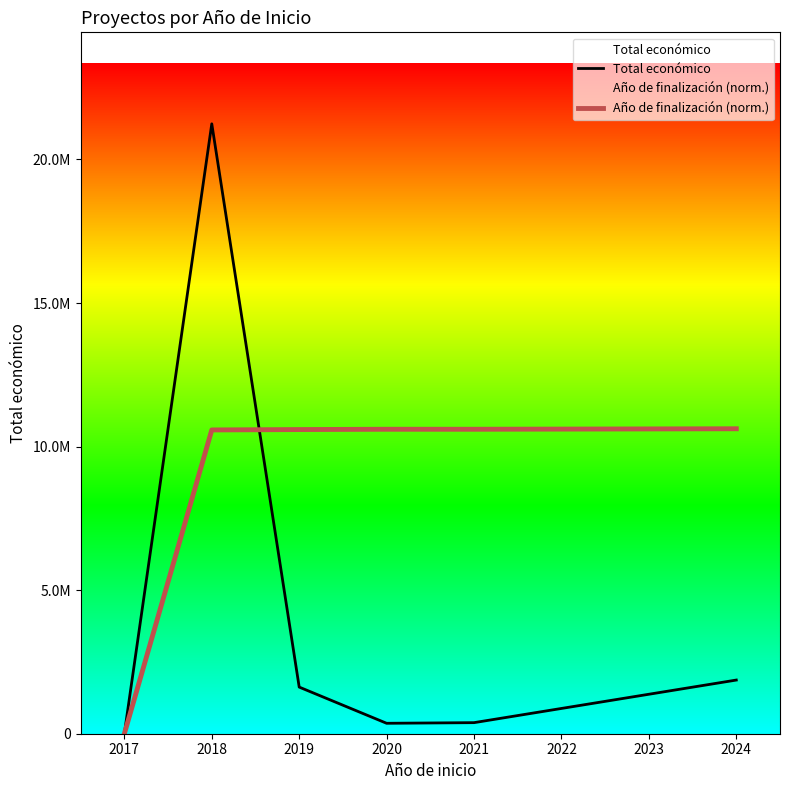

Reading left to right, what are all the values shown in this chart?

Total económico: 4400.0	21240737.0	1623964.0	363424.0	385549.0	1869037.0
Año de finalización (norm.): 0.0	10579747.7	10592851.2	10603334.0	10603334.0	10620368.5